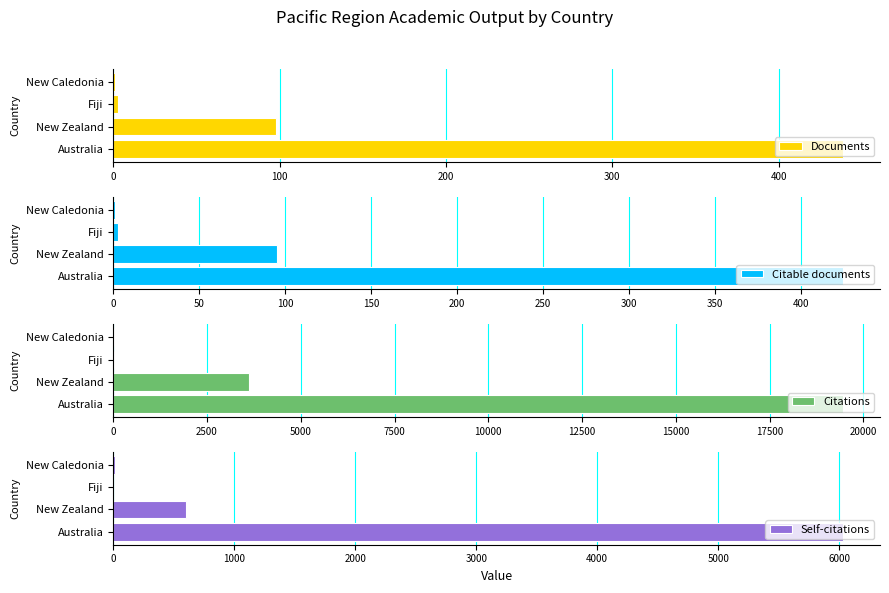

Reading left to right, transcribe all the data shown in this chart.

Documents: 439	98	3	1
Citable documents: 425	95	3	1
Citations: 19473	3625	21	31
Self-citations: 6036	600	1	13